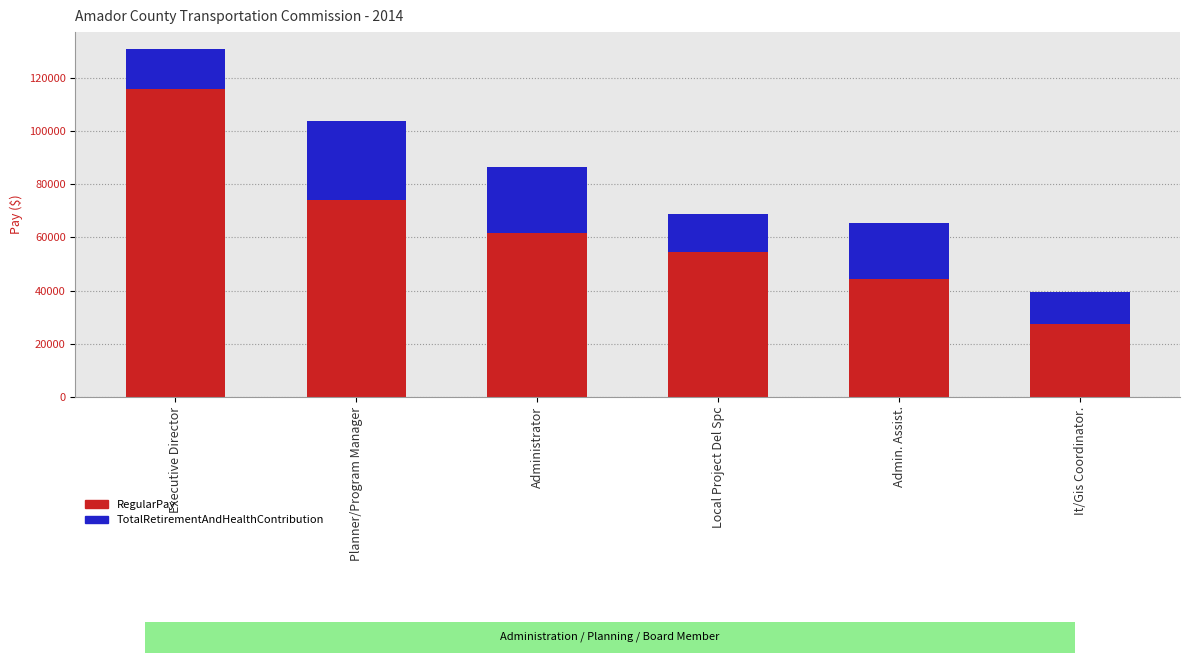

What are all the series names shown in the legend?

RegularPay, TotalRetirementAndHealthContribution